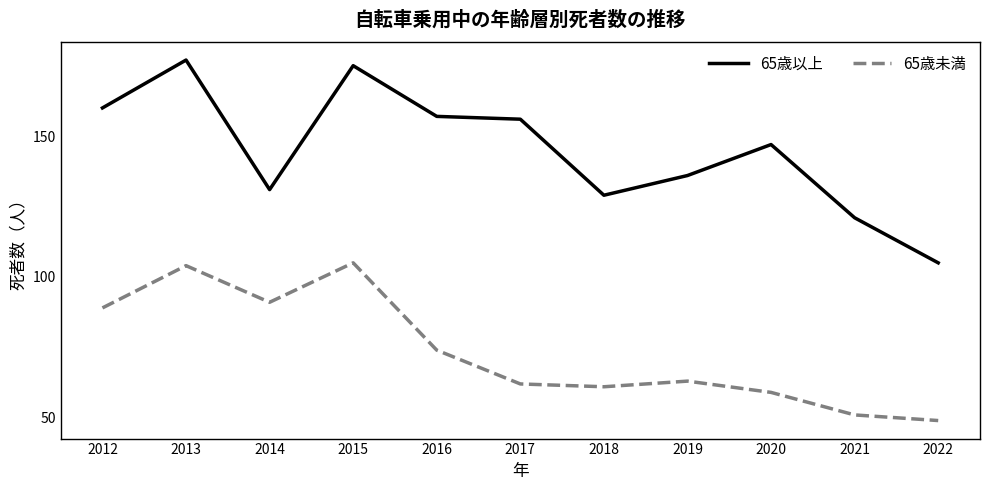

How many series are shown in this chart?

2